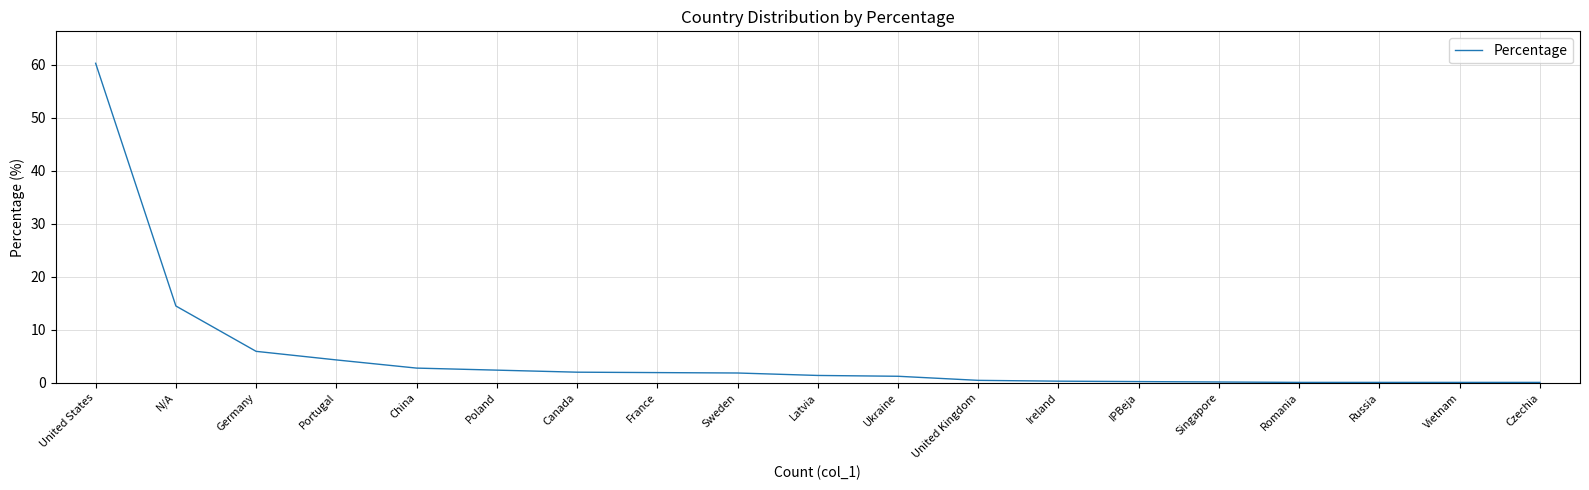

At which category does the chart reach its peak across all series?

United States